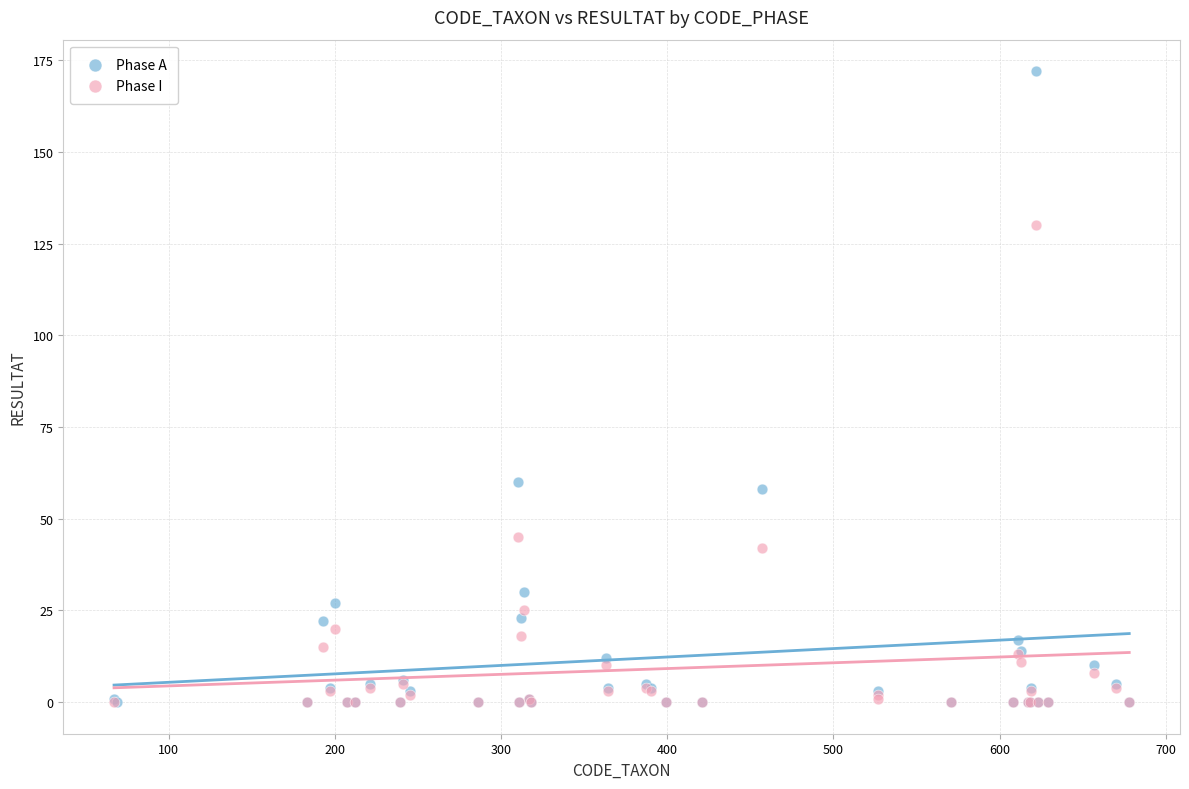

What are all the series names shown in the legend?

Phase A, Phase I